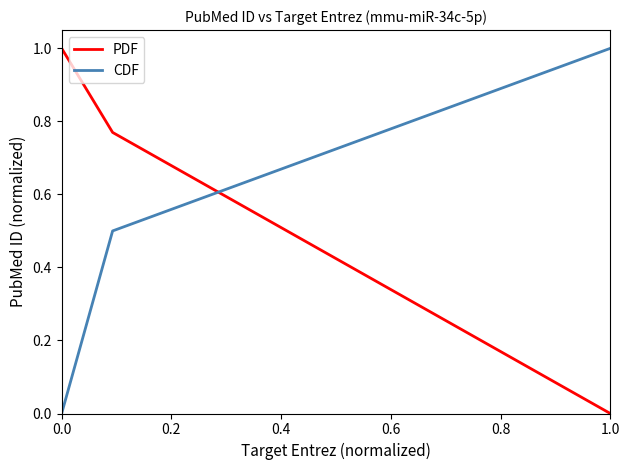

What is the maximum value for CDF?

1.0